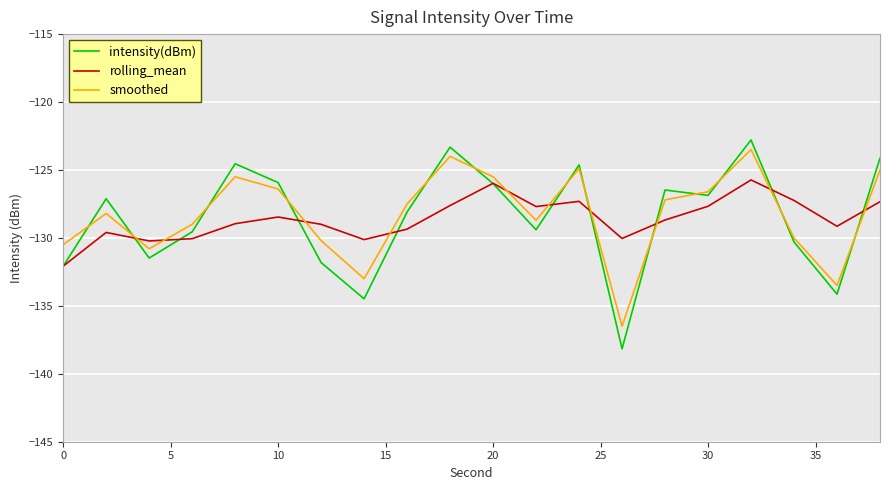

Which series has the largest range (max minus min)?

intensity(dBm)